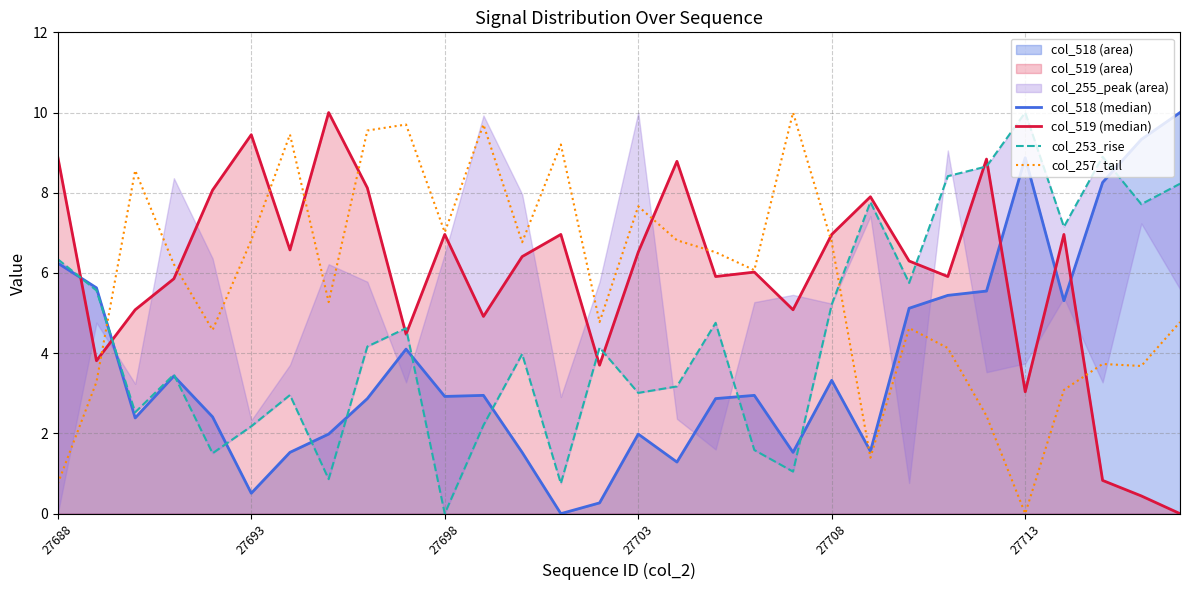

What is the difference between the maximum and minimum values in the col_253_rise series?

10.0